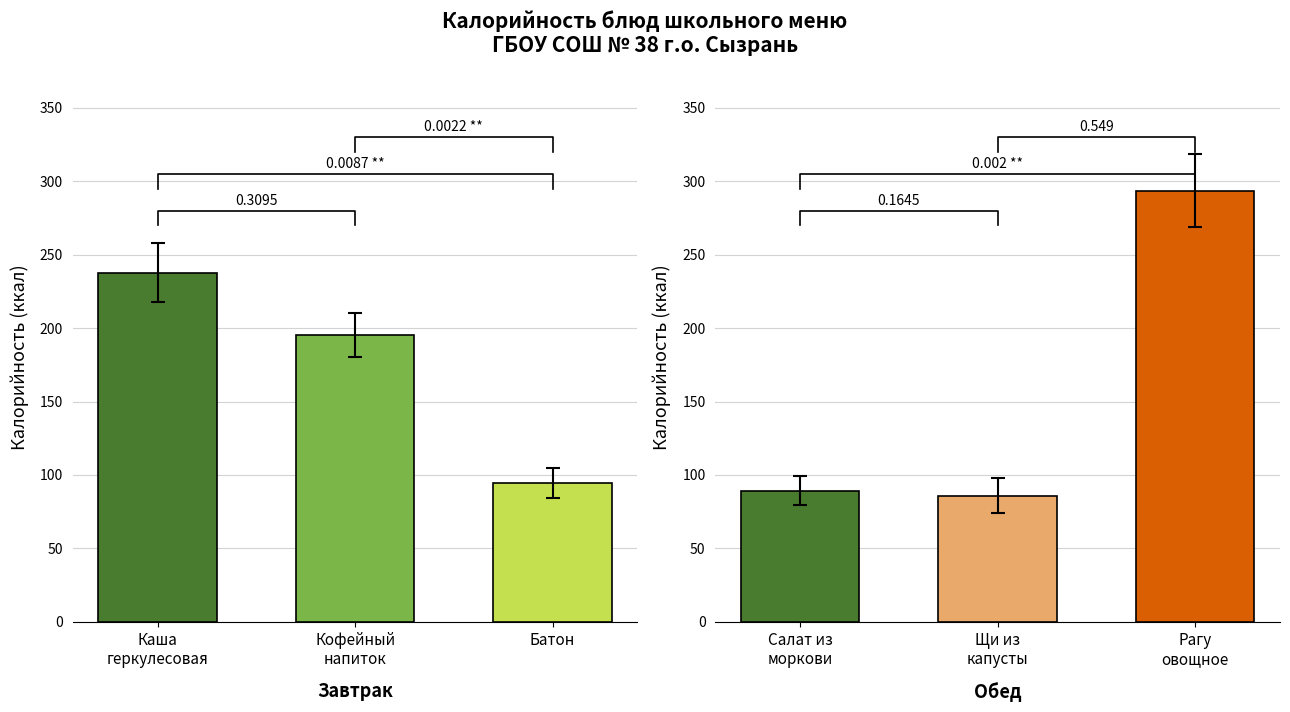

Between Кофейный
напиток and Батон, which is larger?

Кофейный
напиток